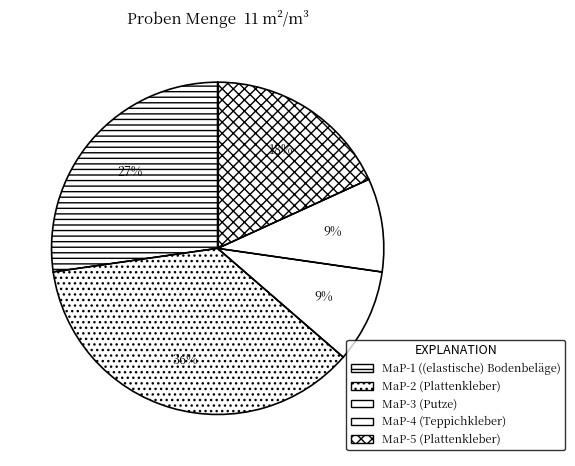

What is the ratio of the value at MaP-4 to the value at MaP-3?

1.0